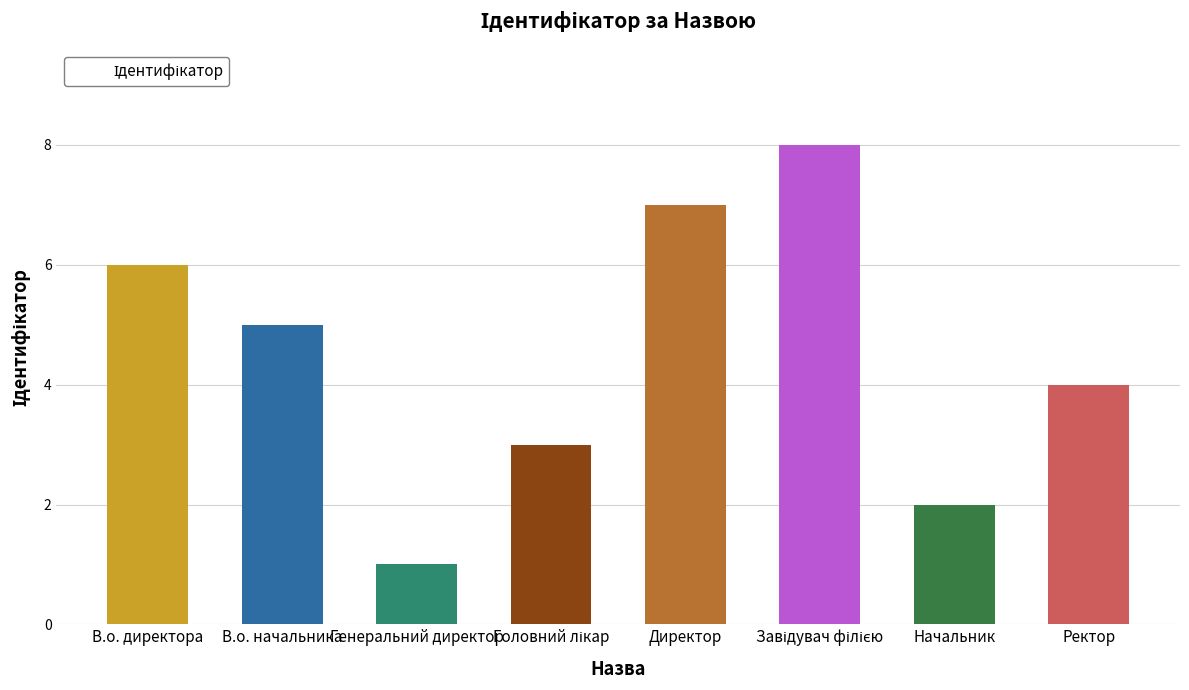

Count the values in the range 3 to 7.

5